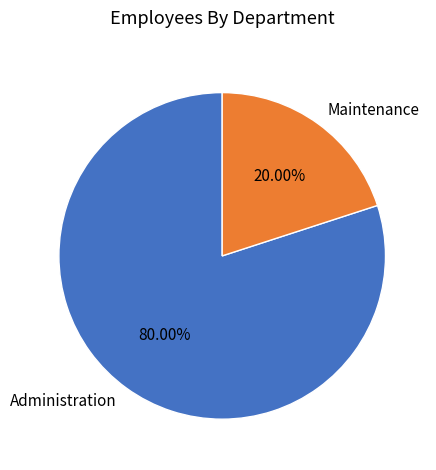

What portion of the pie excludes Maintenance?

80.0%